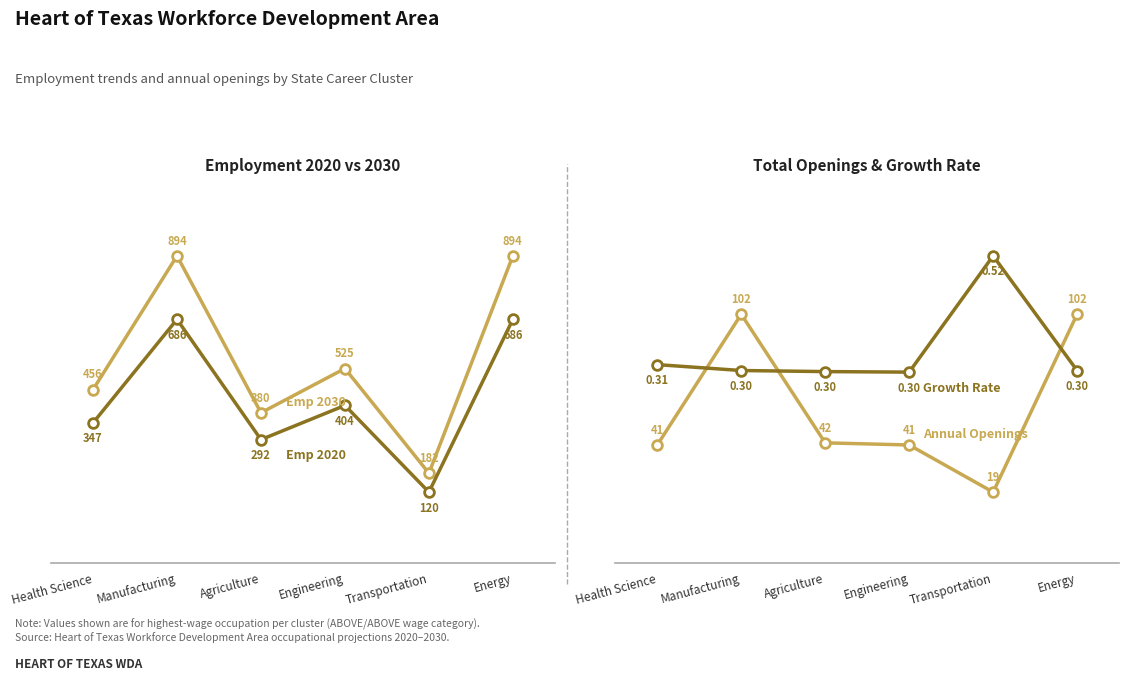

Which has a higher value, Manufacturing or Engineering?

Manufacturing